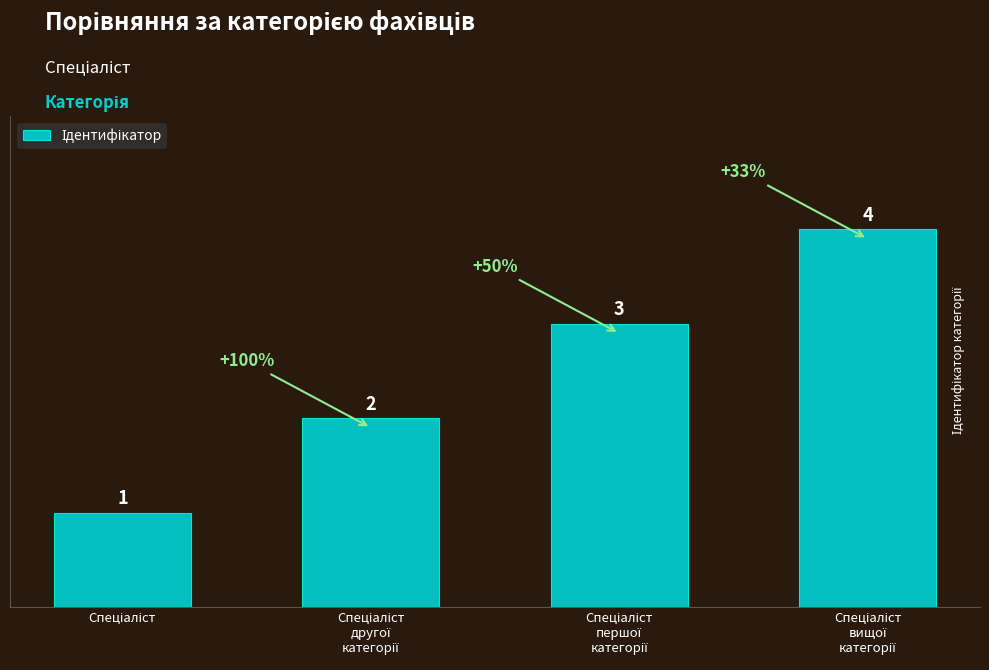

What is the value of the 2nd bar from the left?

2